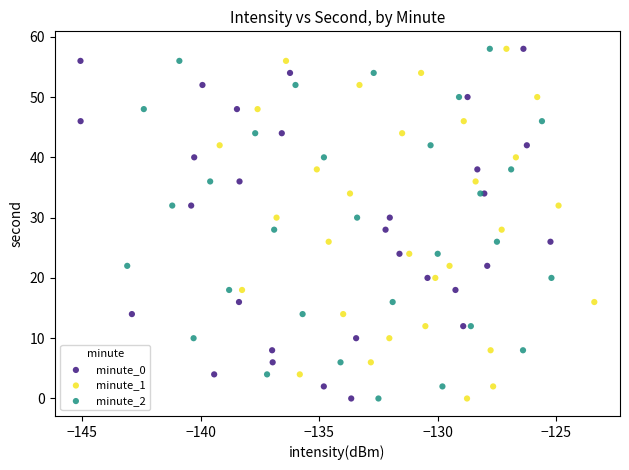

What are all the series names shown in the legend?

minute_0, minute_1, minute_2